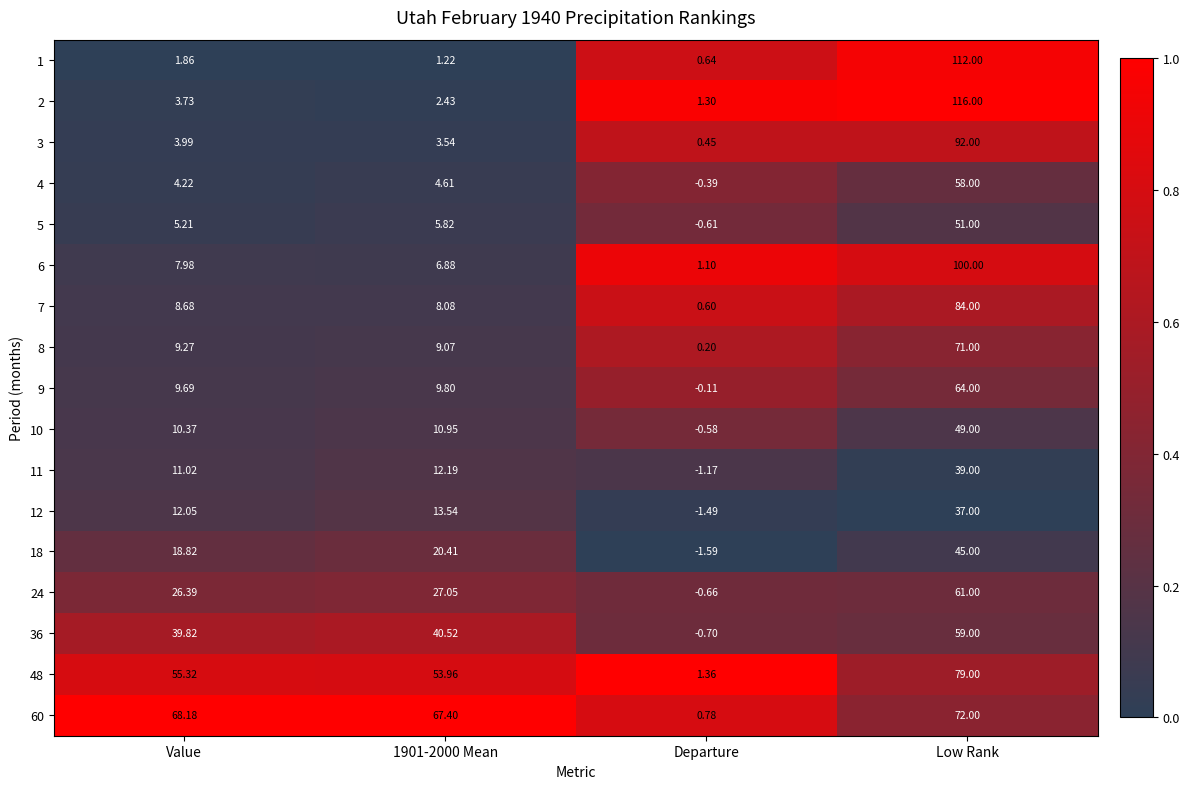

Rank the series by their maximum value, from highest to lowest.

2, 1, 6, 3, 7, 48, 60, 8, 9, 24, 36, 4, 5, 10, 18, 11, 12